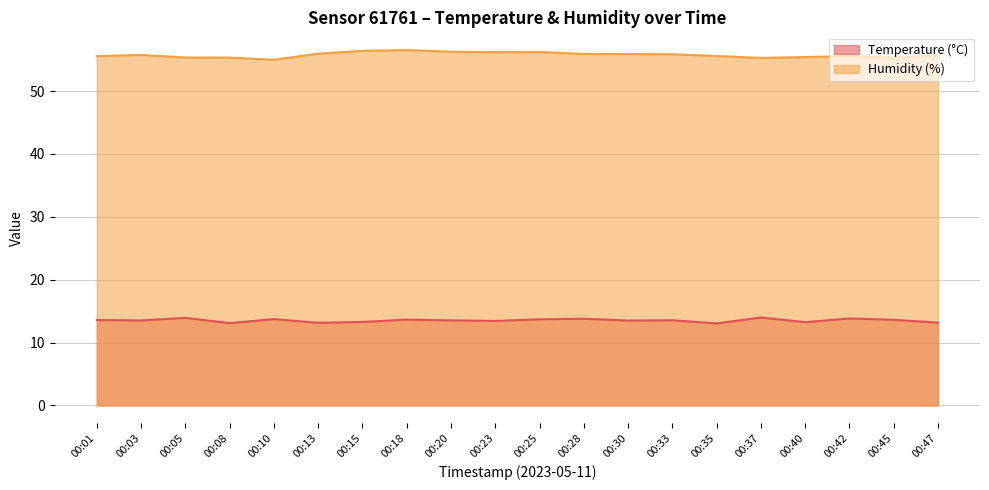

Reading right to left, transcribe all the data shown in this chart.

Temperature (°C): 13.2	13.6	13.8	13.2	14.0	13.0	13.6	13.5	13.8	13.7	13.4	13.5	13.7	13.3	13.1	13.7	13.1	13.9	13.5	13.6
Humidity (%): 55.7	55.3	55.5	55.4	55.3	55.6	55.9	55.9	55.9	56.2	56.2	56.3	56.5	56.4	56.0	55.0	55.3	55.3	55.8	55.6